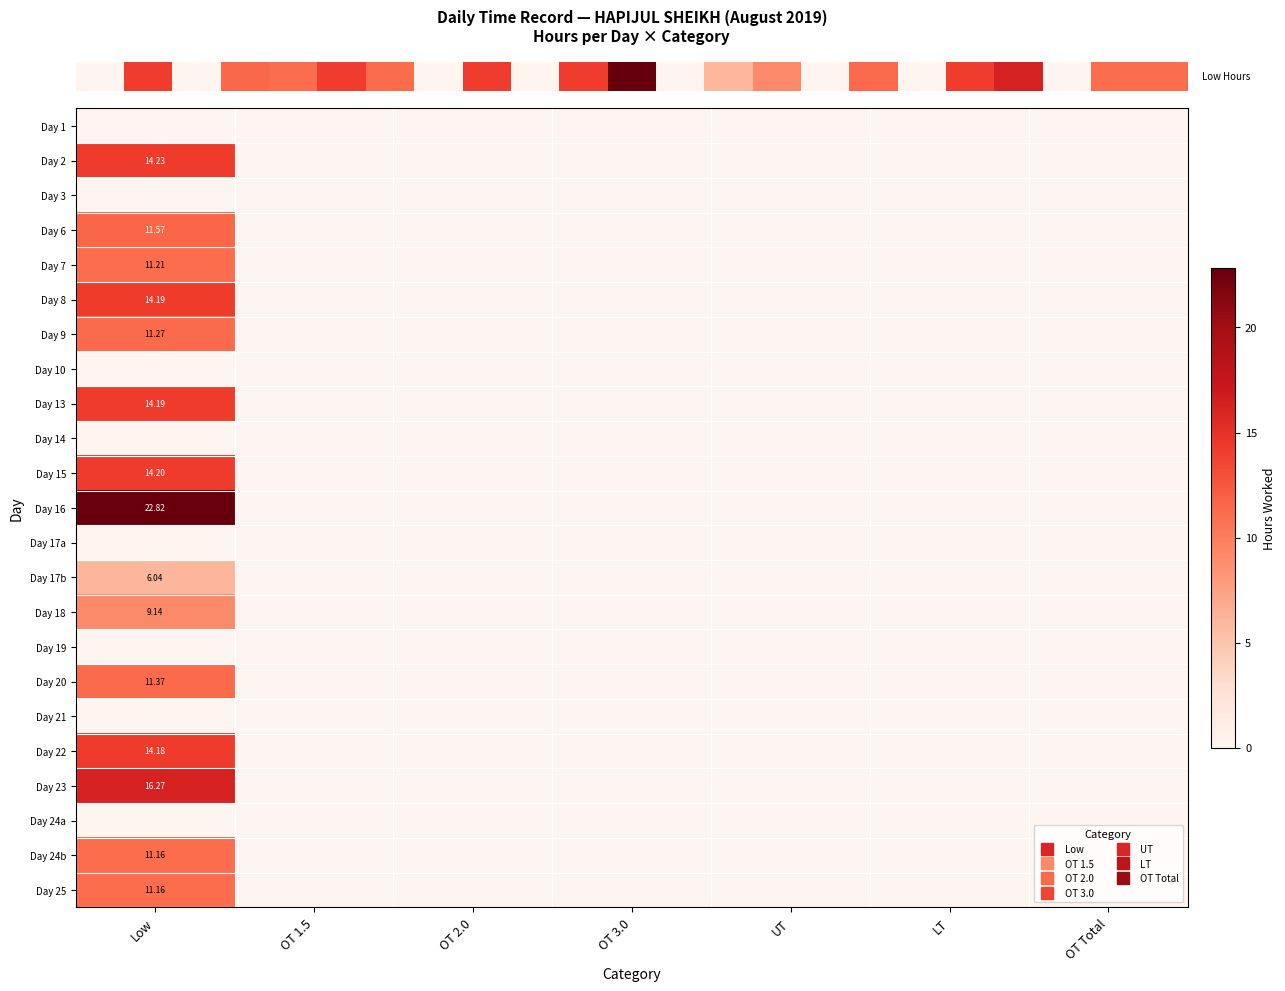

At which category does the chart reach its minimum across all series?

Low